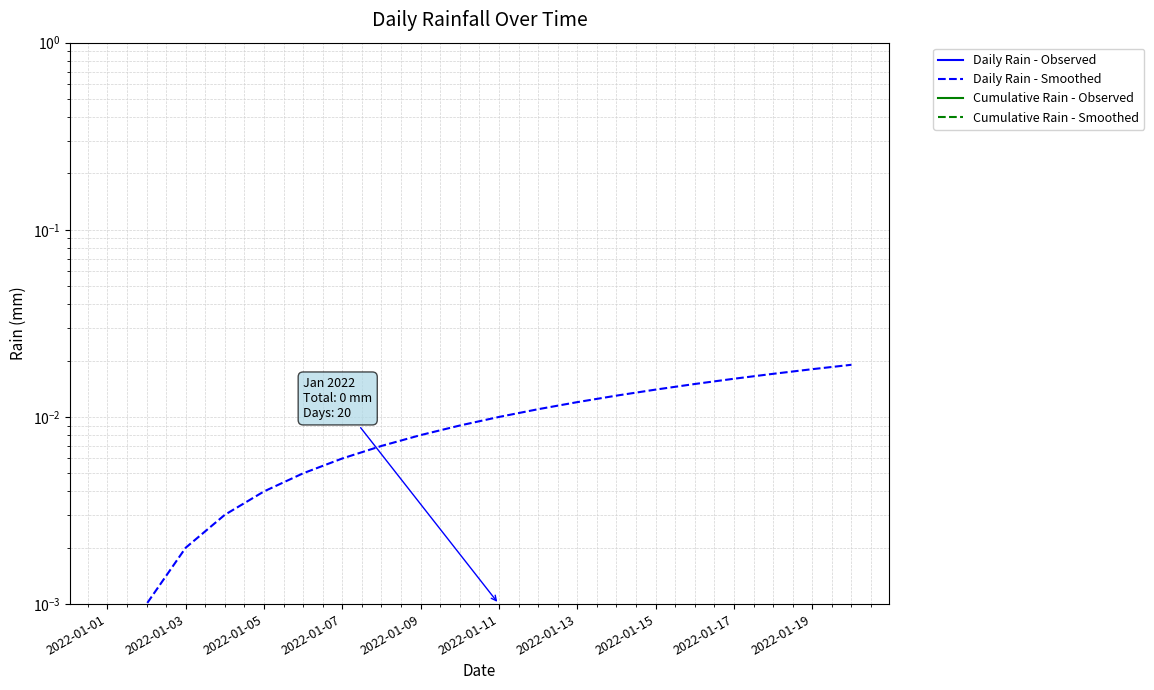

The value of Daily Rain - Observed at 2022-01-15 is 0.0. True or false?

True